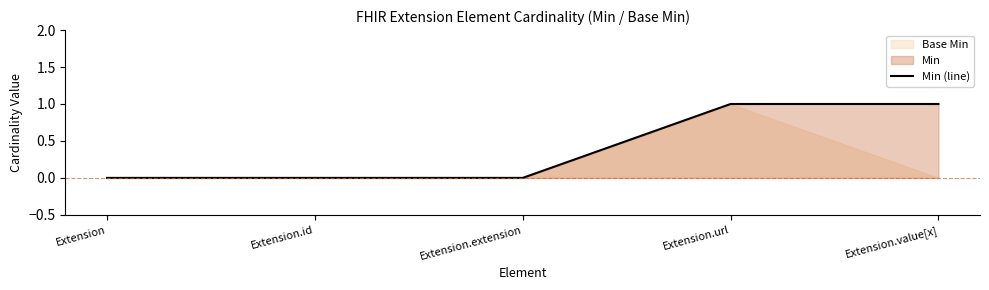

Between Extension and Extension.url, which is larger?

Extension.url